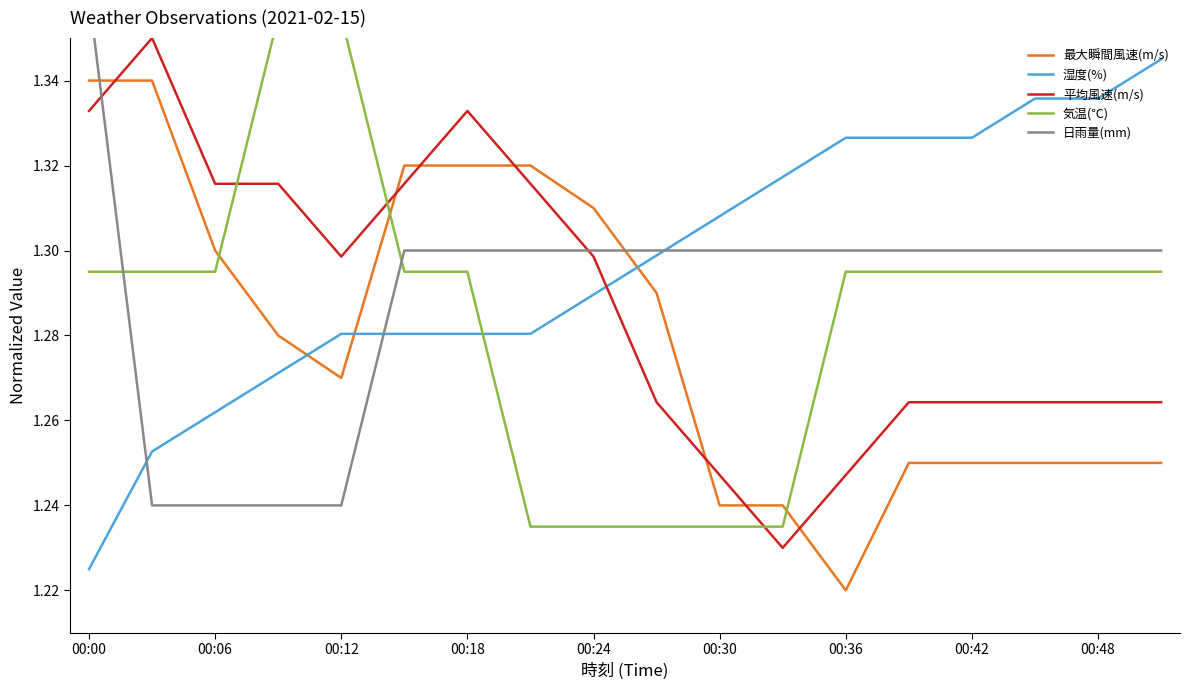

What is the difference between the maximum and minimum values in the 気温(℃) series?

0.1